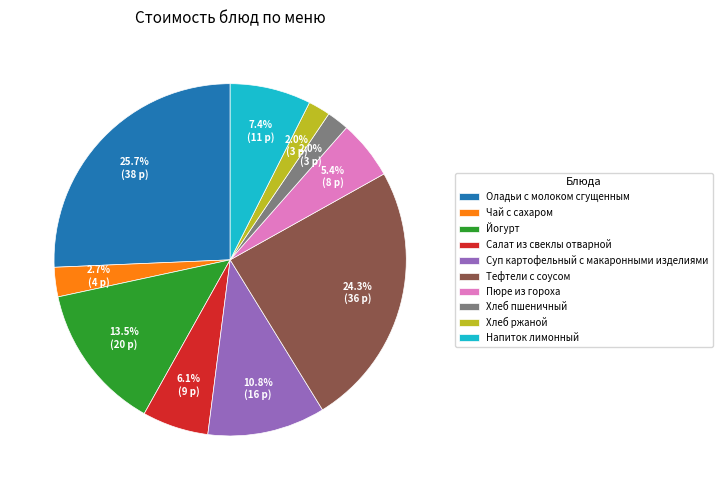

What percentage is the Чай с сахаром slice, to the nearest percent?

3%